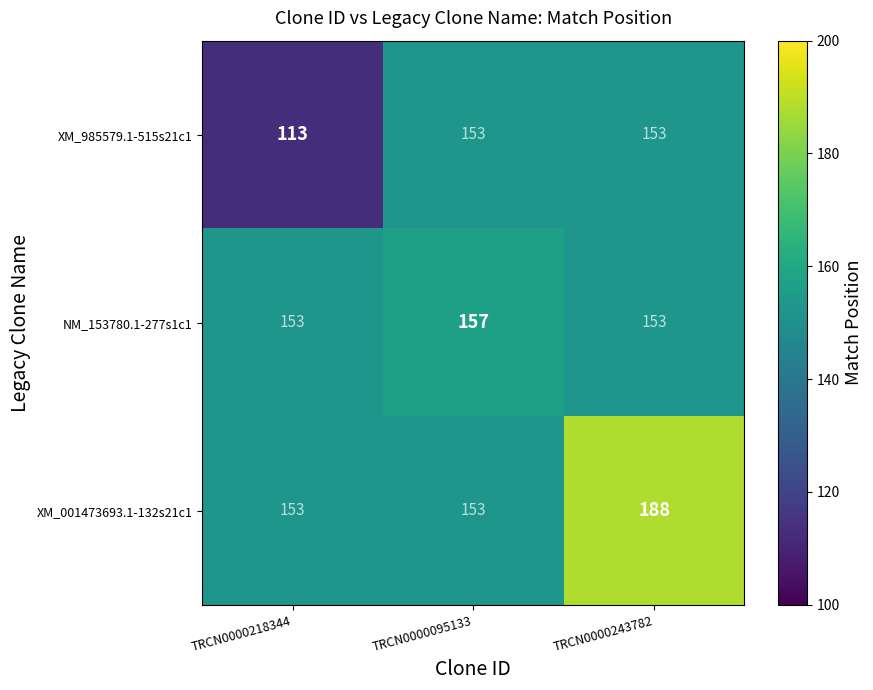

Which series changed the most between TRCN0000218344 and TRCN0000095133?

XM_985579.1-515s21c1